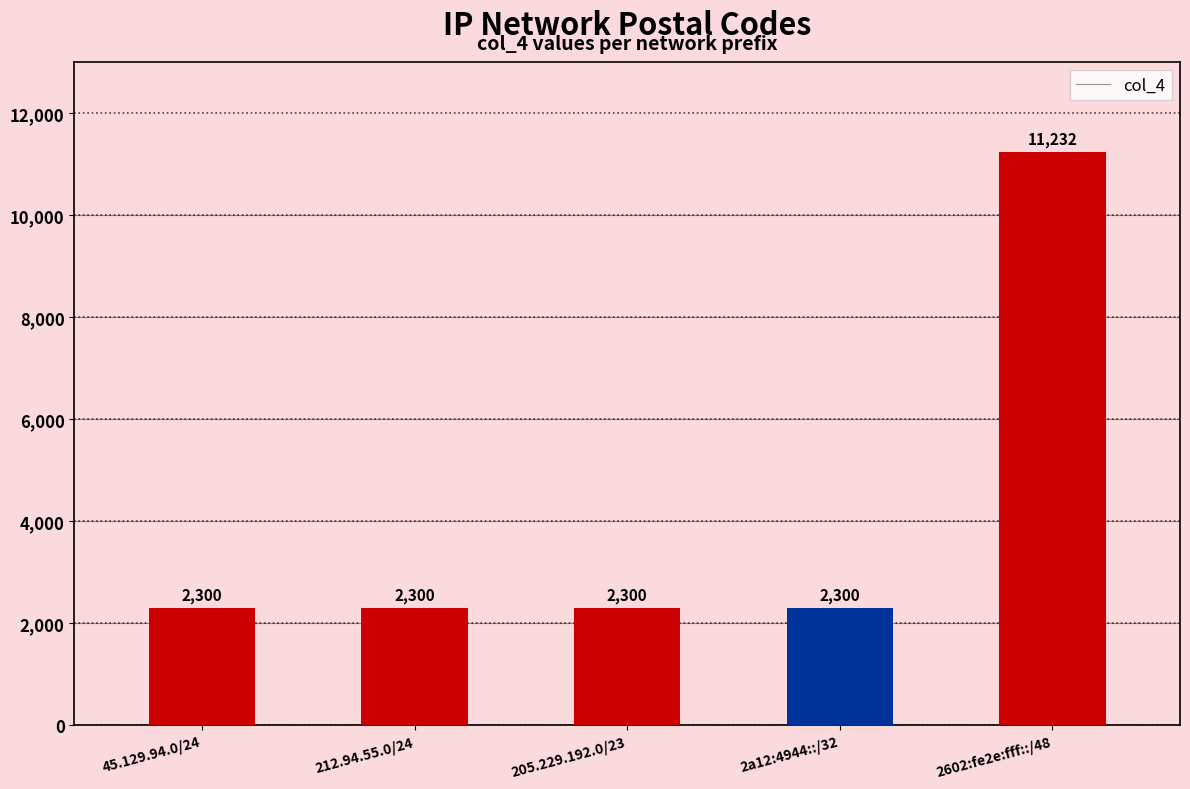

True or false: the data shows 15574 at 2602:fe2e:fff::/48.

False